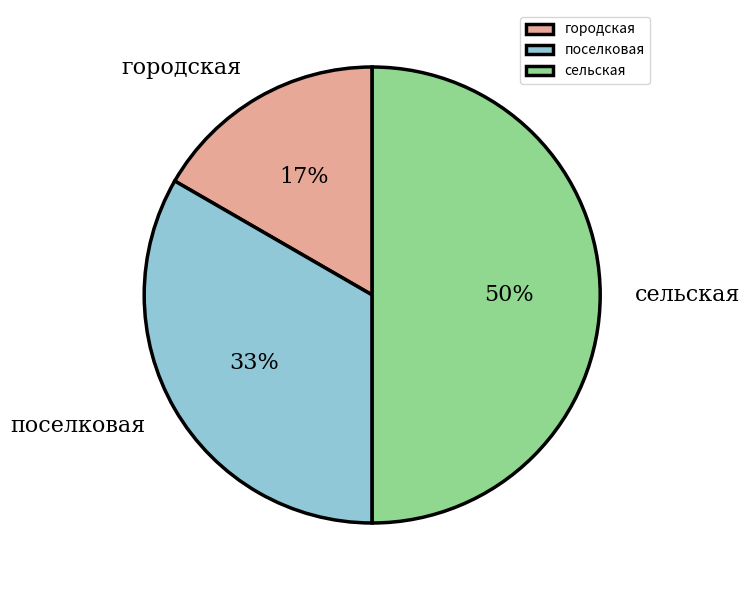

Is the sum of городская and сельская greater than half?

Yes